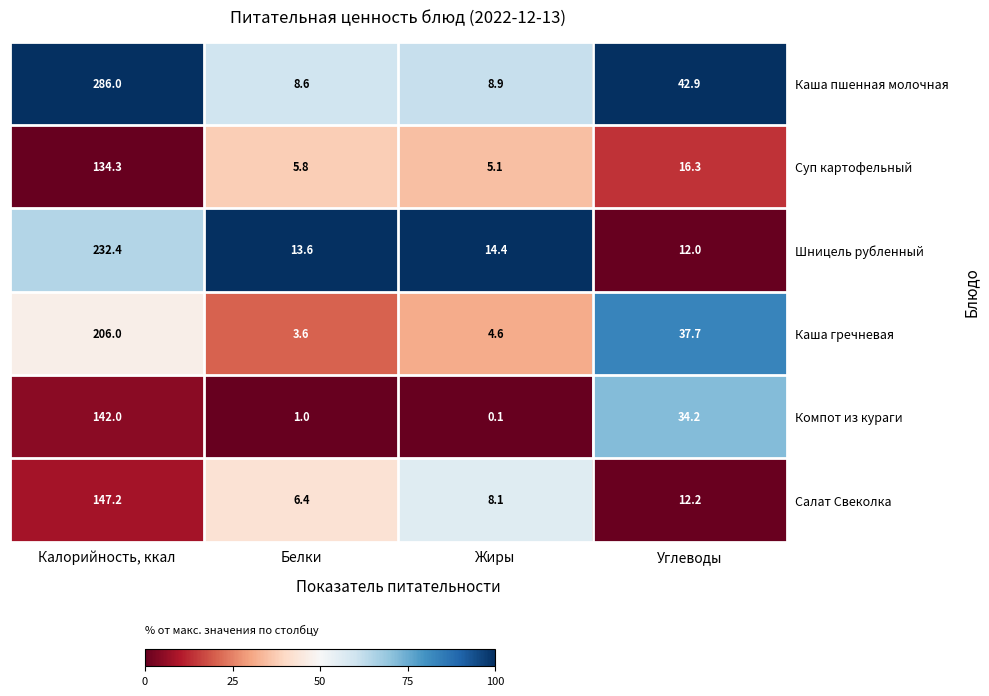

Which series has the widest spread of values?

Каша пшенная молочная